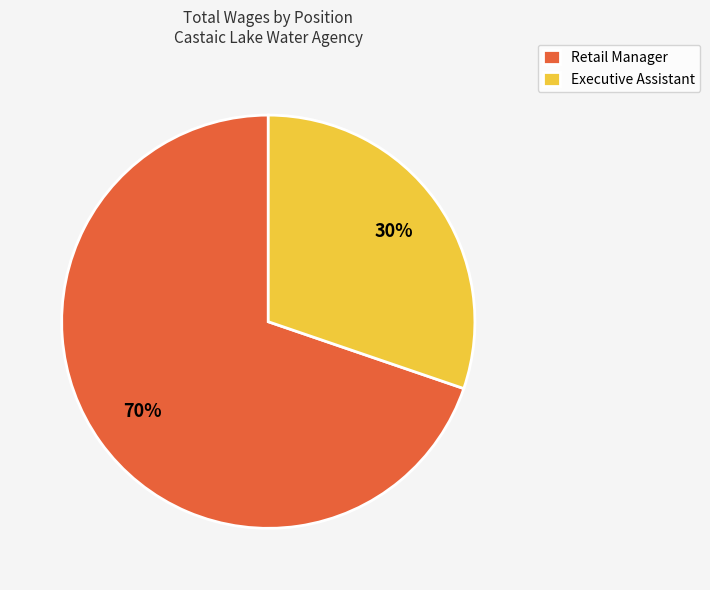

To the nearest percent, what is the combined percentage of Executive Assistant and Retail Manager?

100%